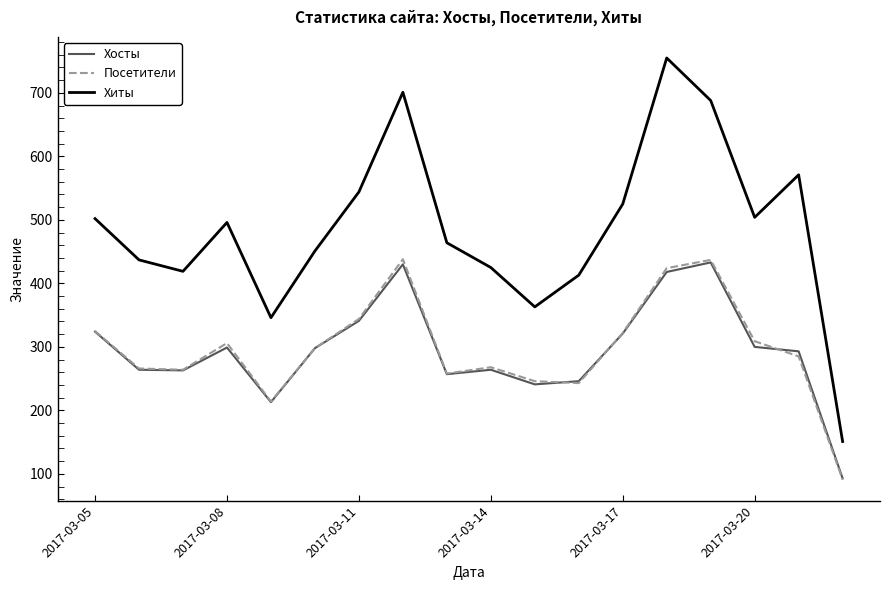

True or false: Хиты and Хосты intersect in this chart.

False